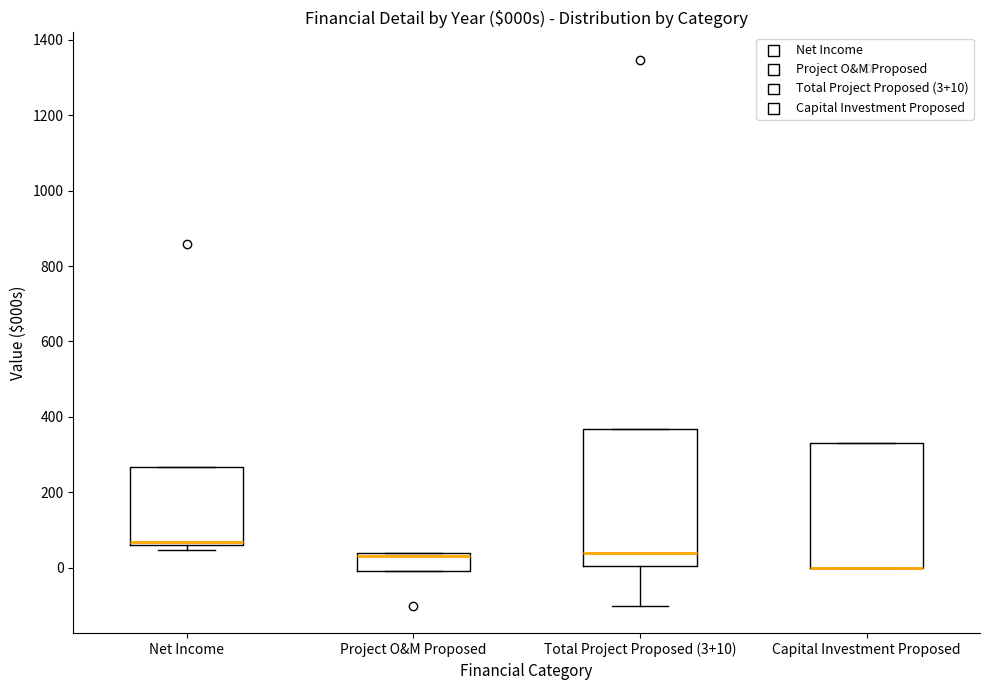

Where is the lower edge of the box for Project O&M Proposed on the y-axis? The values are not printed on the chart, so give them approximately, as read against the axis.

0